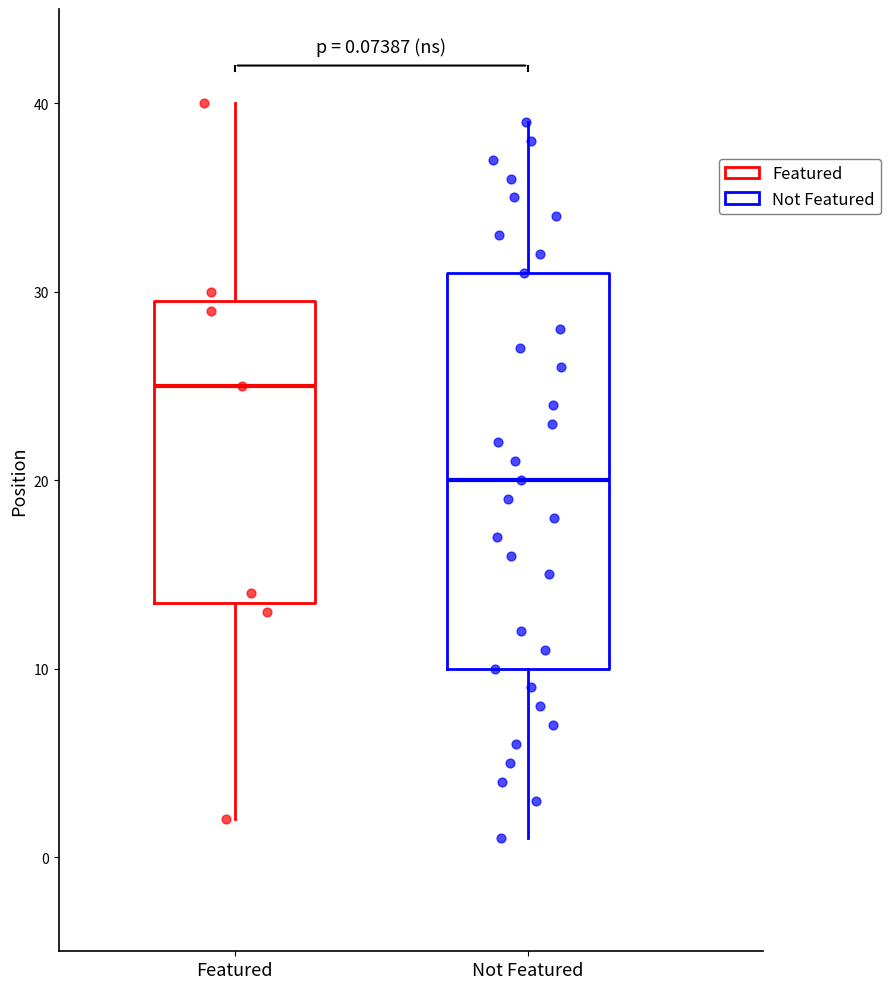

Which box has the highest median line?

Featured